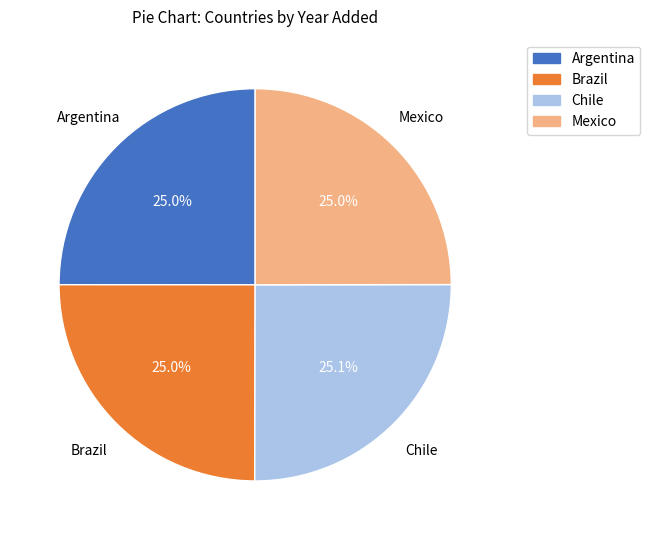

What percentage do Argentina and Chile together represent?

50.0%